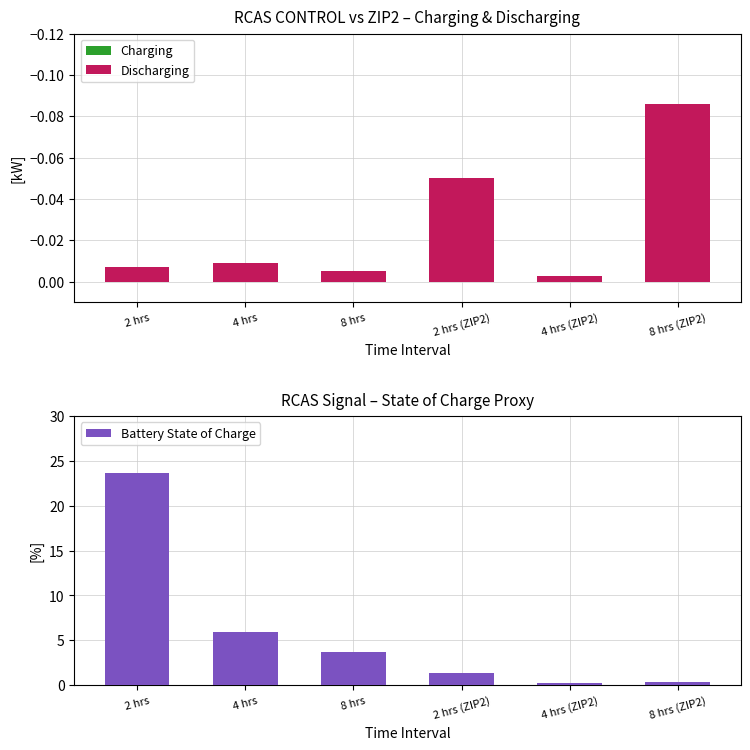

Reading left to right, list all the values displayed in this chart.

Charging: 2 hrs=0.0	4 hrs=0.0	8 hrs=0.0	2 hrs (ZIP2)=0.0	4 hrs (ZIP2)=0.0	8 hrs (ZIP2)=0.0
Discharging: 2 hrs=-0.0	4 hrs=-0.0	8 hrs=-0.0	2 hrs (ZIP2)=-0.1	4 hrs (ZIP2)=-0.0	8 hrs (ZIP2)=-0.1
Battery State of Charge: 2 hrs=23.7	4 hrs=5.9	8 hrs=3.7	2 hrs (ZIP2)=1.3	4 hrs (ZIP2)=0.2	8 hrs (ZIP2)=0.4